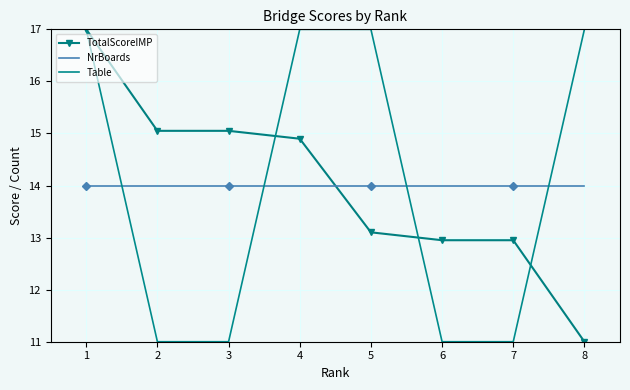

Reading left to right, list all the values displayed in this chart.

TotalScoreIMP: 1=17.0	2=15.1	3=15.1	4=14.9	5=13.1	6=12.9	7=12.9	8=11.0
NrBoards: 1=14.0	2=14.0	3=14.0	4=14.0	5=14.0	6=14.0	7=14.0	8=14.0
Table: 1=17.0	2=11.0	3=11.0	4=17.0	5=17.0	6=11.0	7=11.0	8=17.0